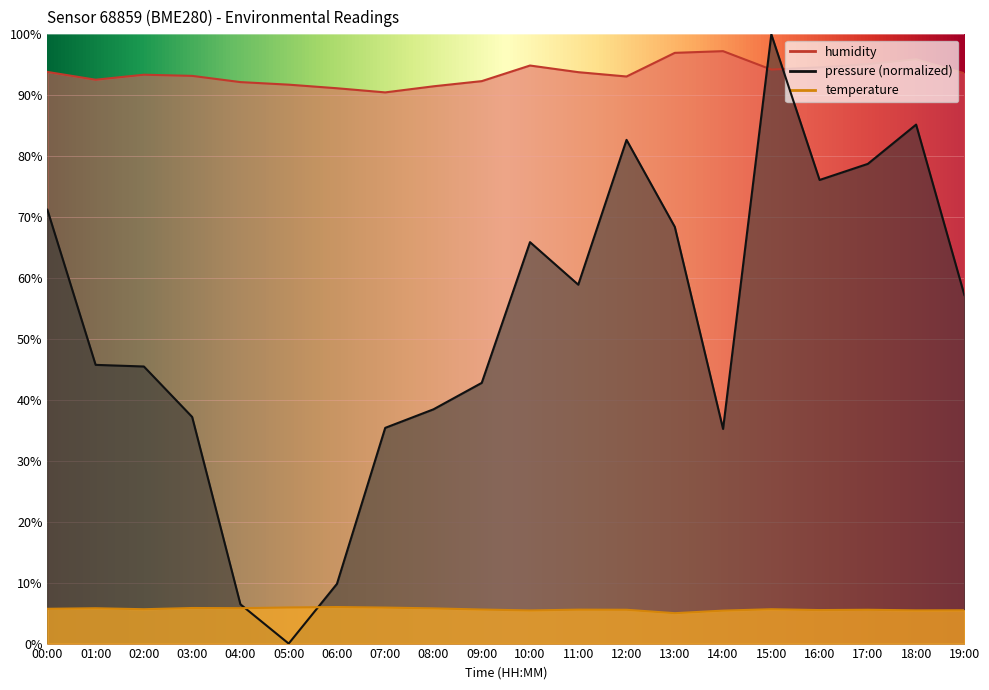

What is the sum of all pressure values?

1040.9